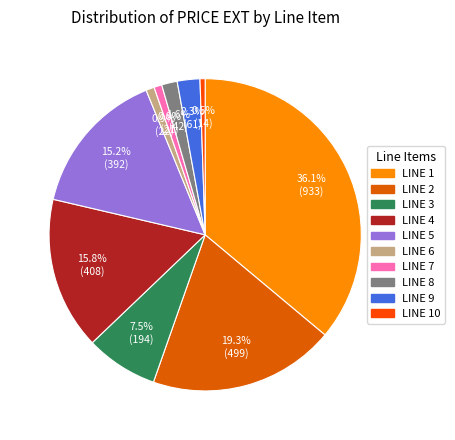

How many slices are in this pie chart?

10